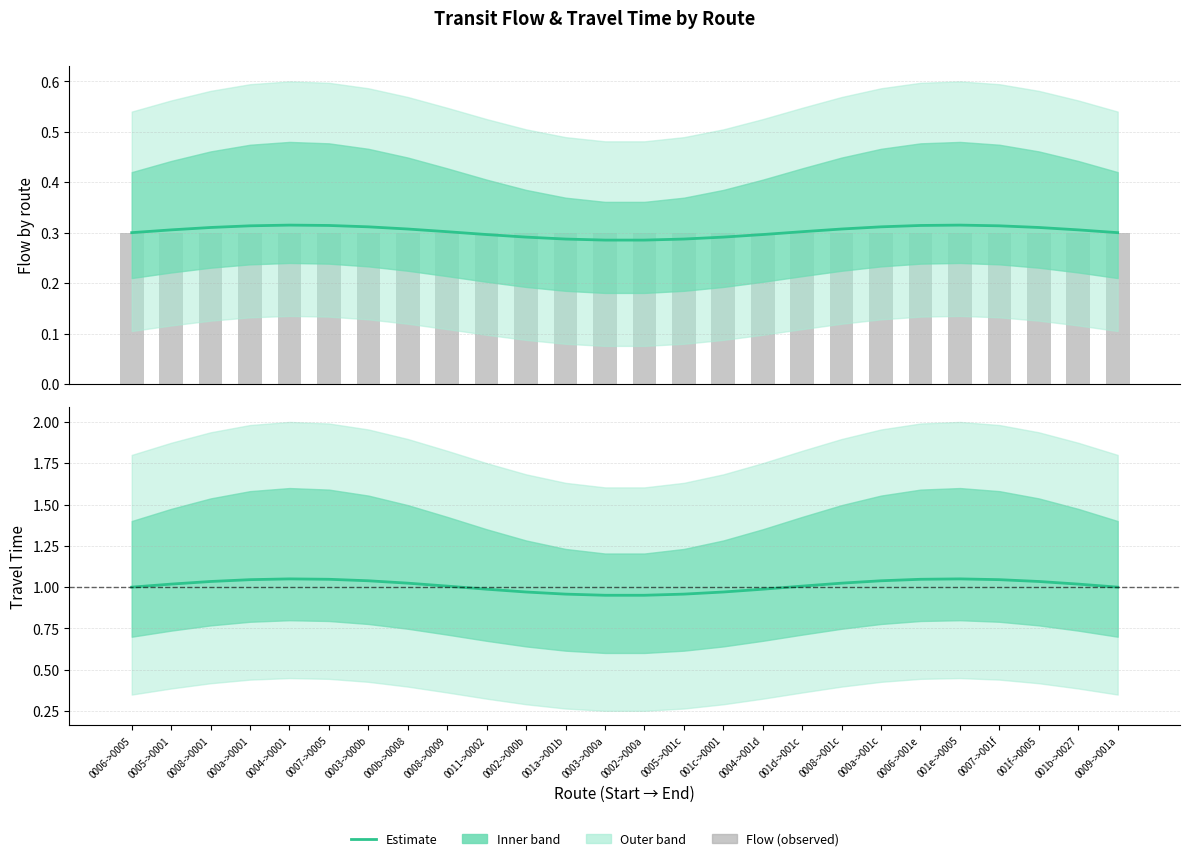

What is the label of the 15th bar from the left?

0005->001c